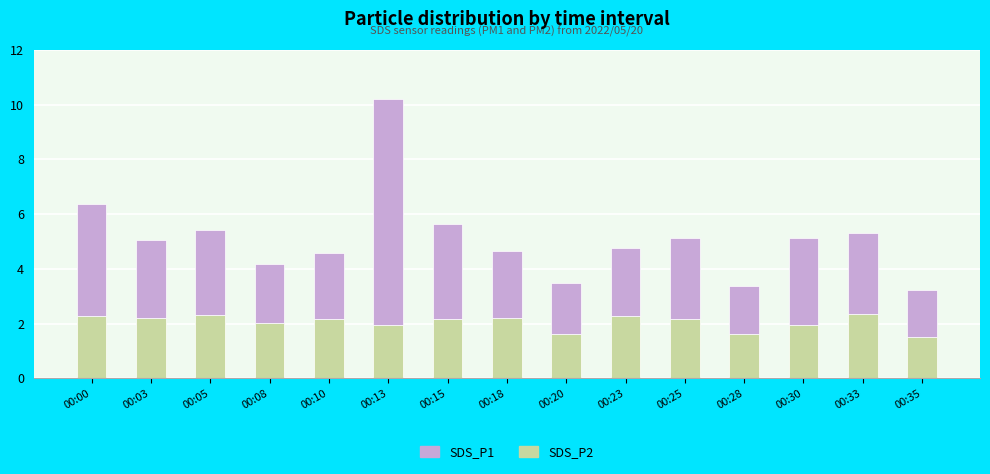

How many data points does each series have?

15